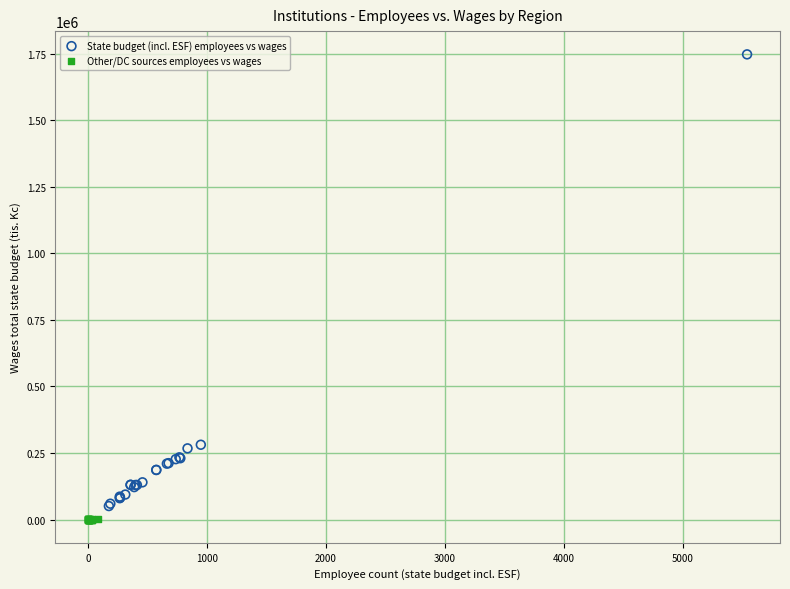

Which series reaches the maximum Y coordinate?

State budget (incl. ESF) employees vs wages